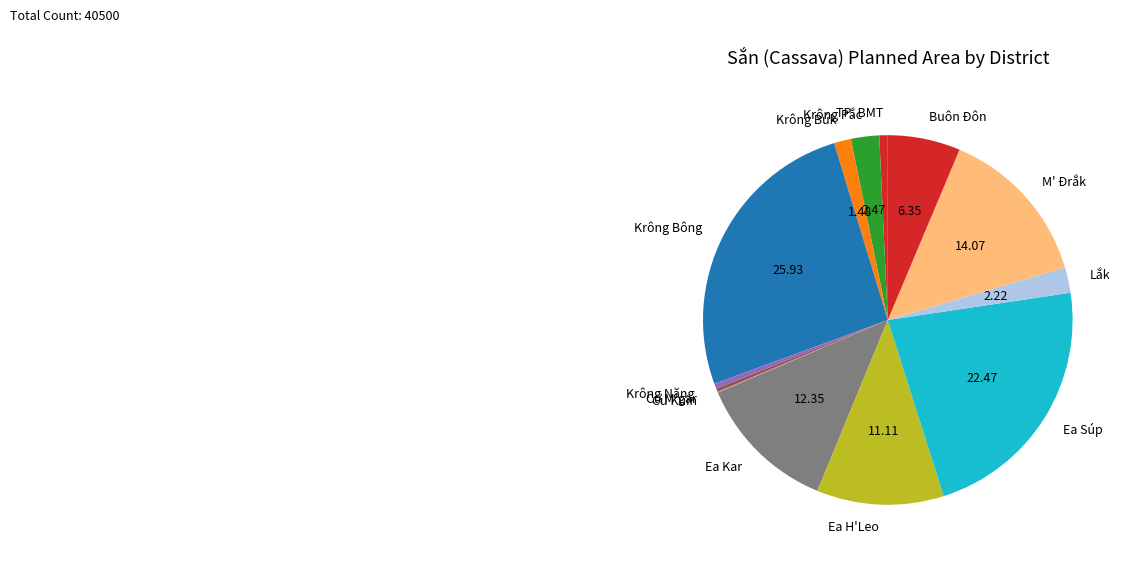

Does Cư M'gar represent more than half of the total?

No